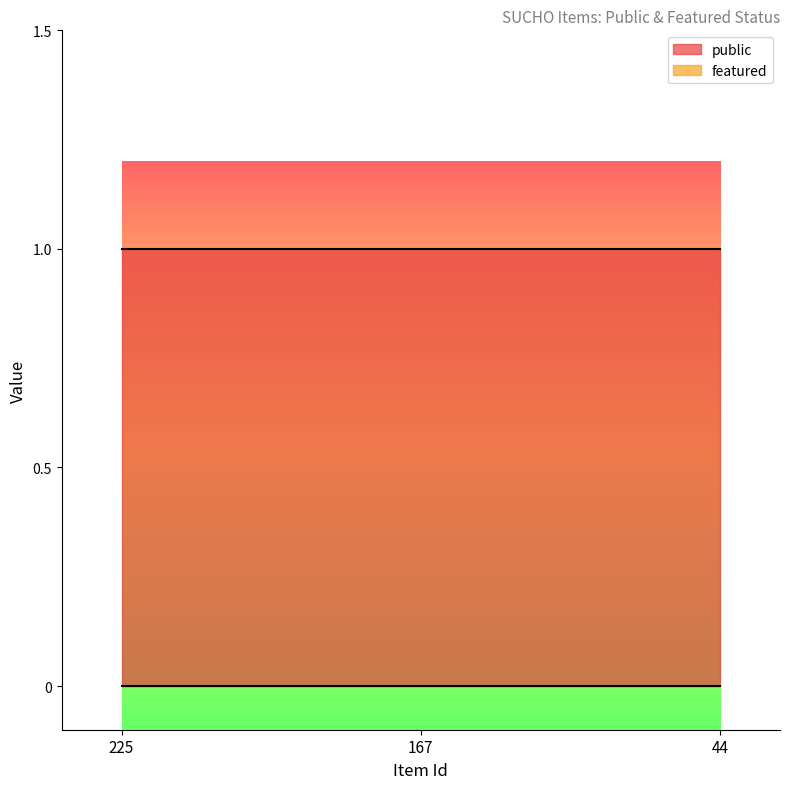

Read the public value at 225.

1